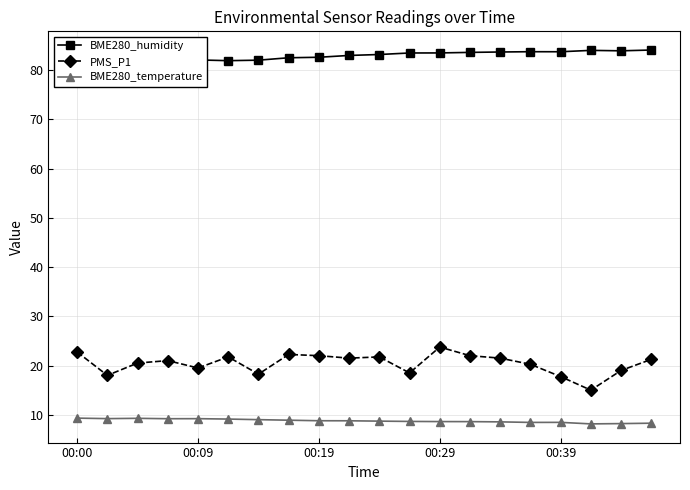

What is the difference between the maximum and minimum values in the BME280_temperature series?

1.2